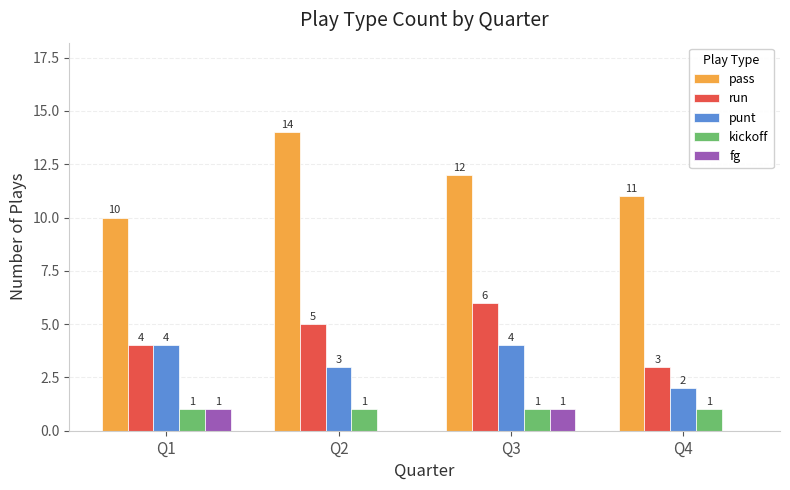

Which category has the highest value across all series?

Q2